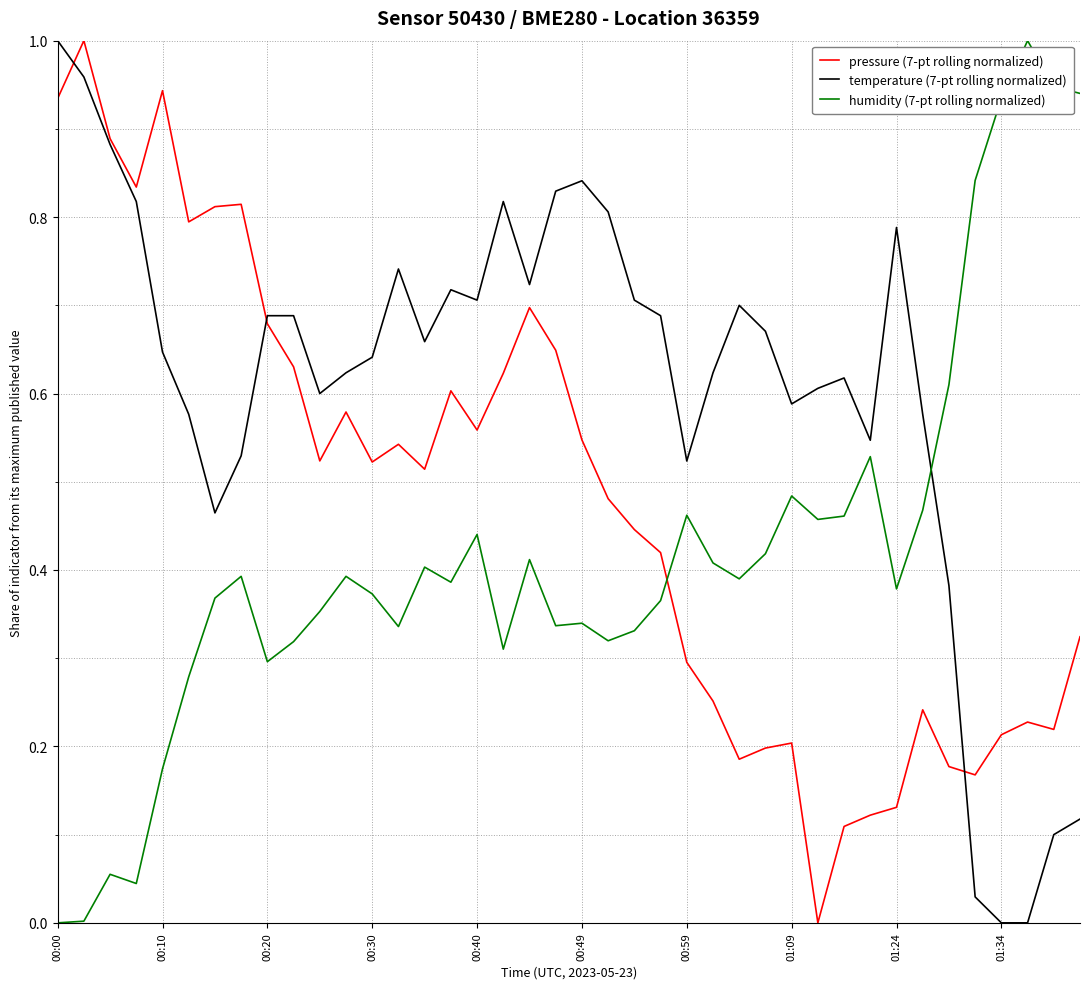

True or false: humidity (7-pt rolling normalized) and pressure (7-pt rolling normalized) cross at least once.

True